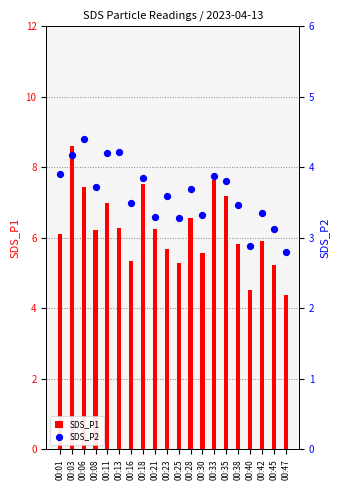

Which series contains the highest Y value?

SDS_P1